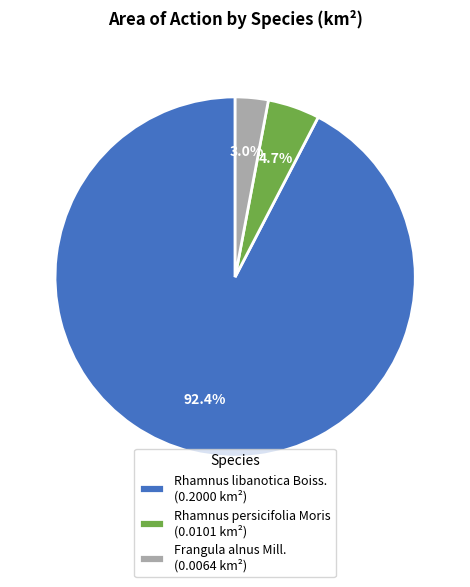

How much of the chart is everything except Rhamnus persicifolia Moris (0.0101 km²)?

95.3%